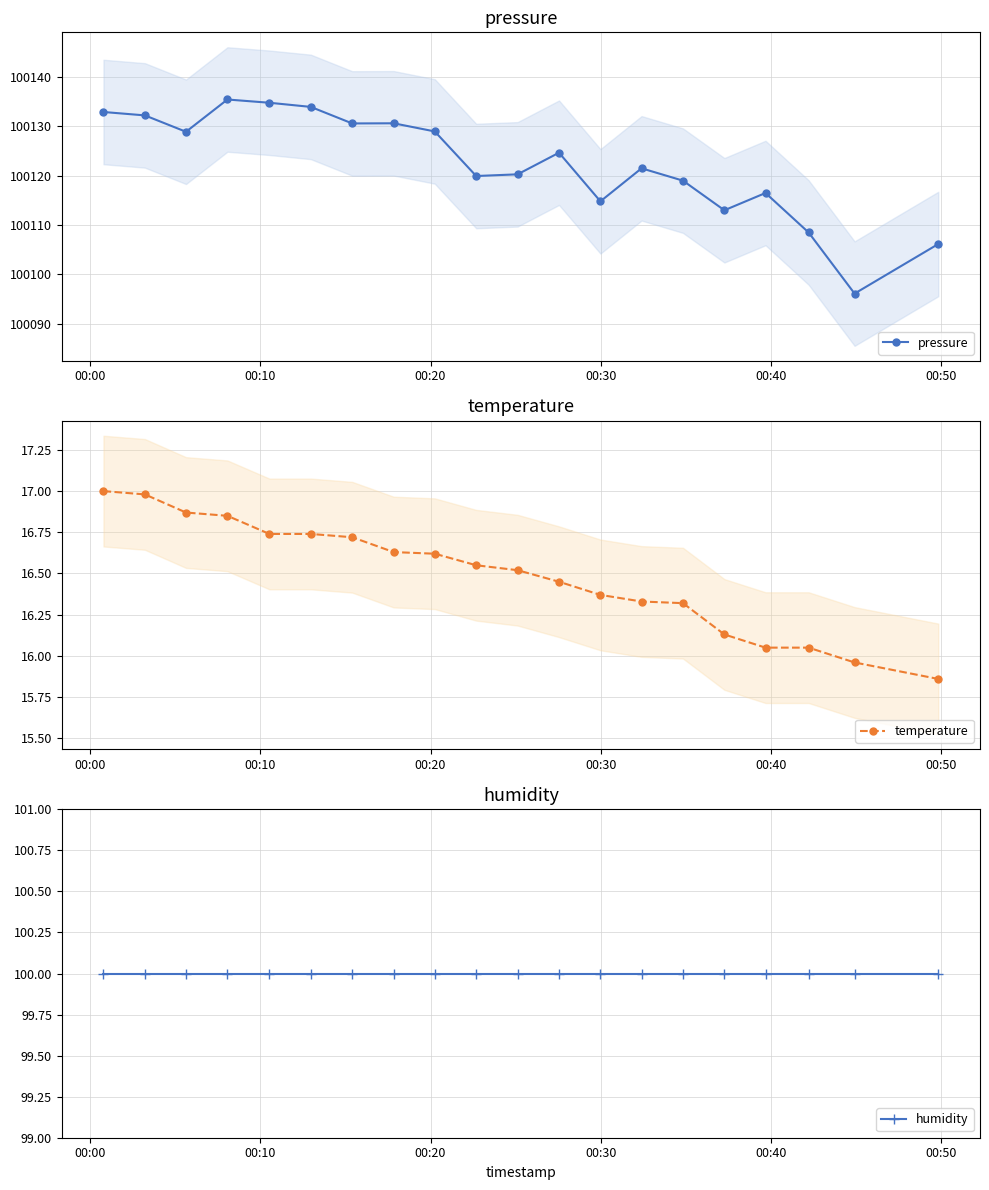

Rank the series by their maximum value, from highest to lowest.

pressure, humidity, temperature